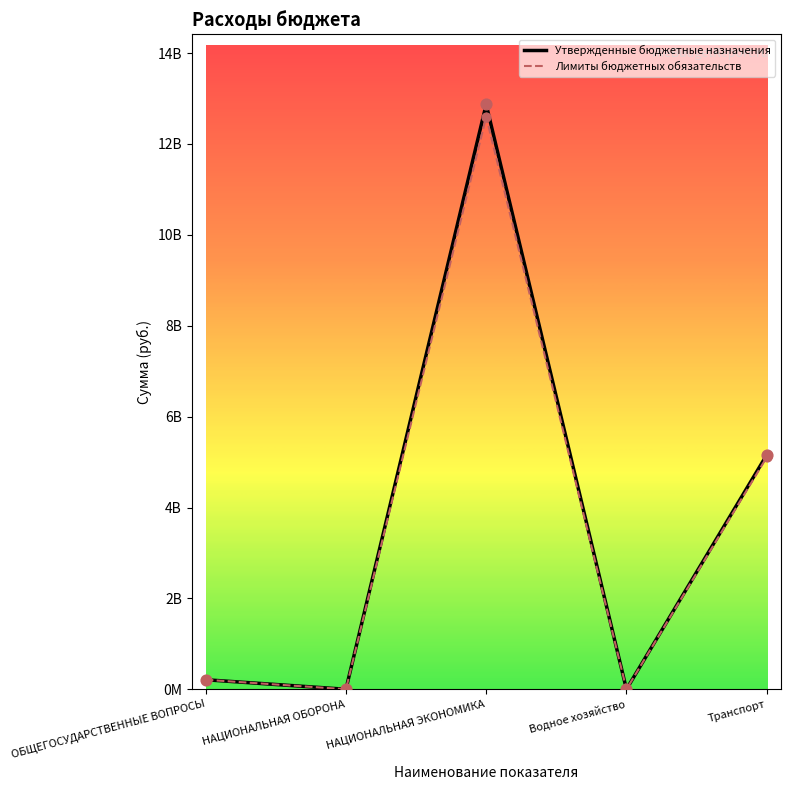

At which category is the sum across all series the highest?

НАЦИОНАЛЬНАЯ ЭКОНОМИКА